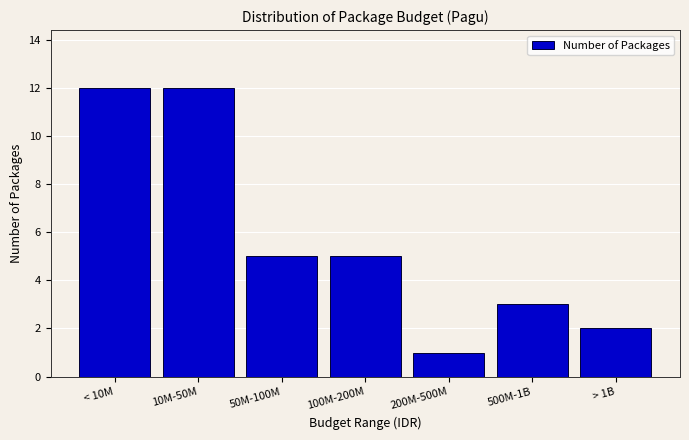

Reading right to left, transcribe all the data shown in this chart.

2	3	1	5	5	12	12